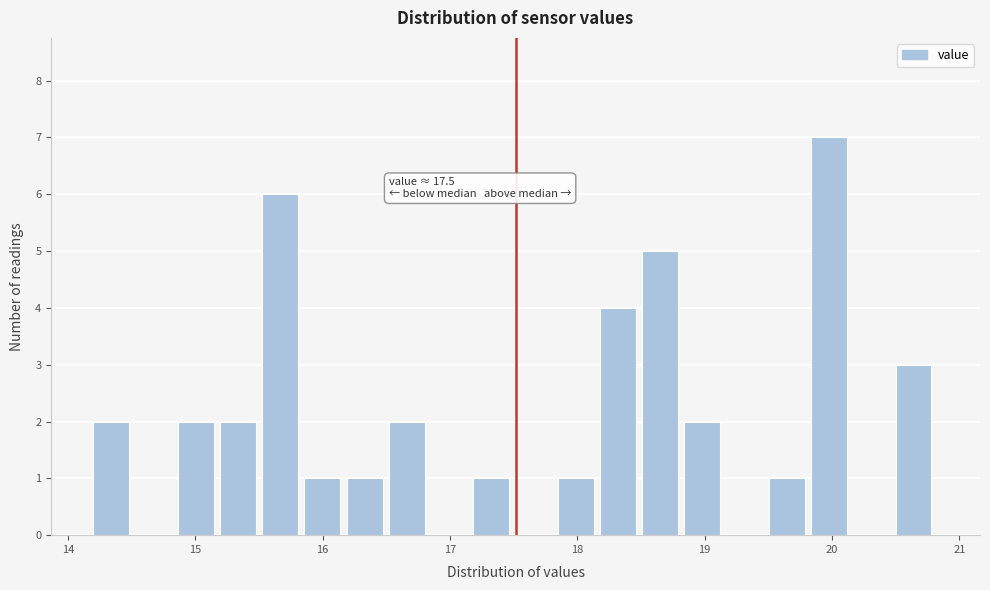

Read against the x-axis, roughly where is the centre of the tallest bar?

20.0